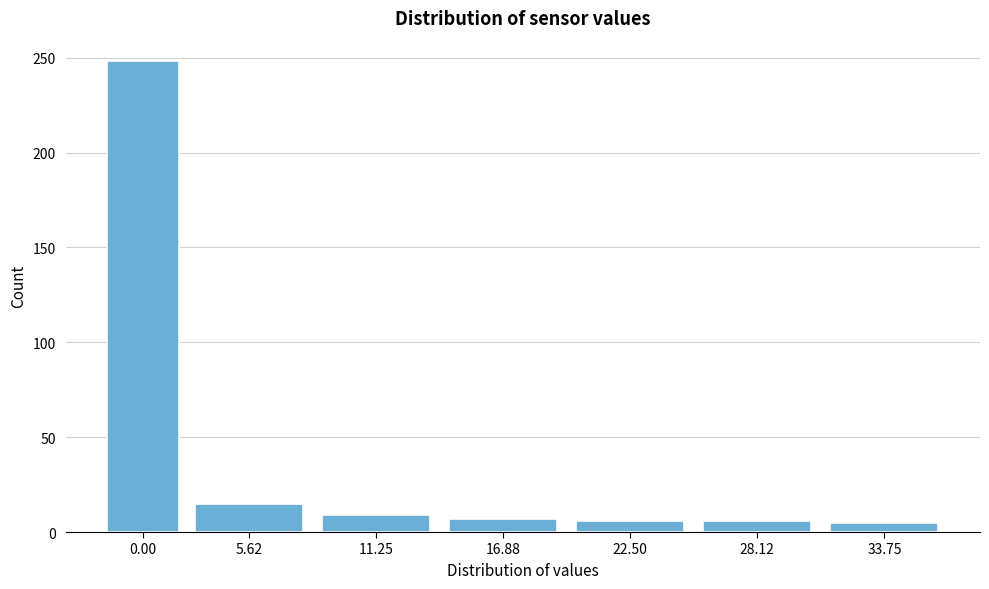

Where is the data nearest to the value 126?

5.62